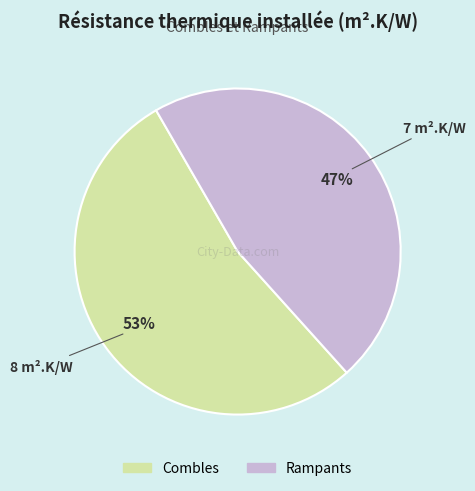

To the nearest percent, what is the average slice percentage?

50%